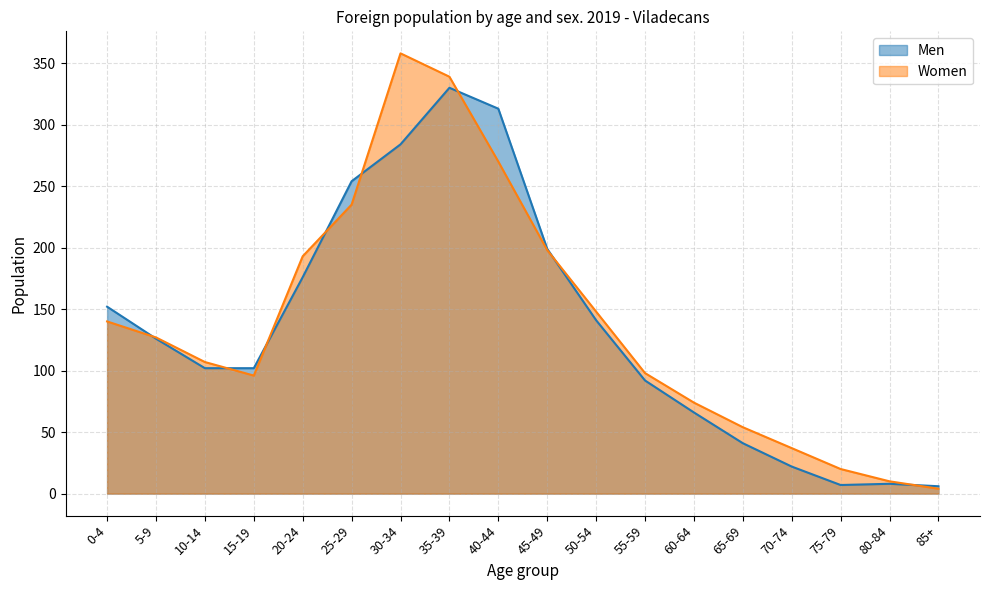

What is the sum of all Women values?

2508